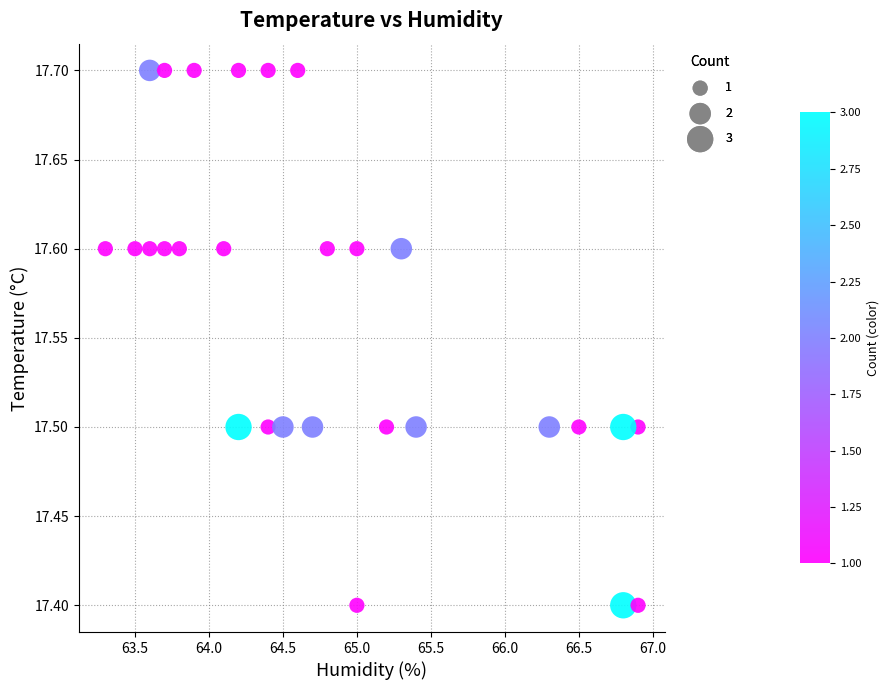

What is the range of X values (max minus min)?

3.6